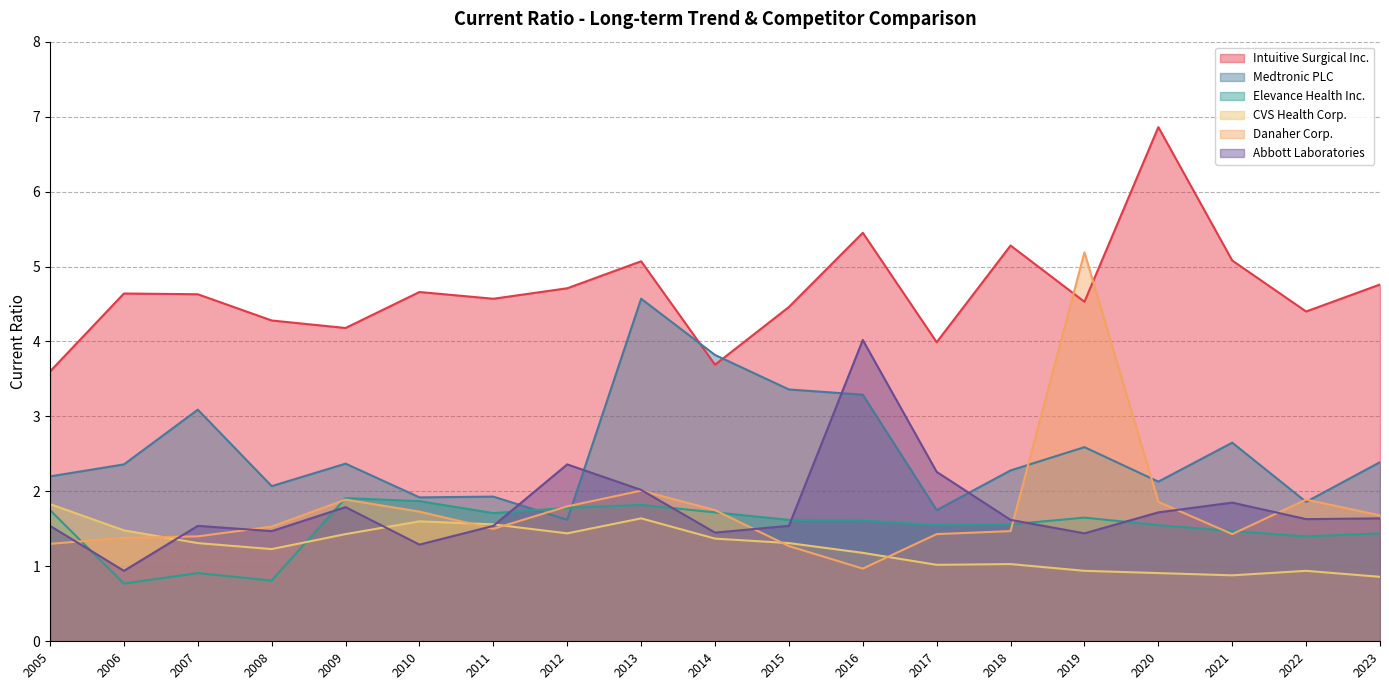

The Elevance Health Inc. series shows 1.6 at 2016. True or false?

True